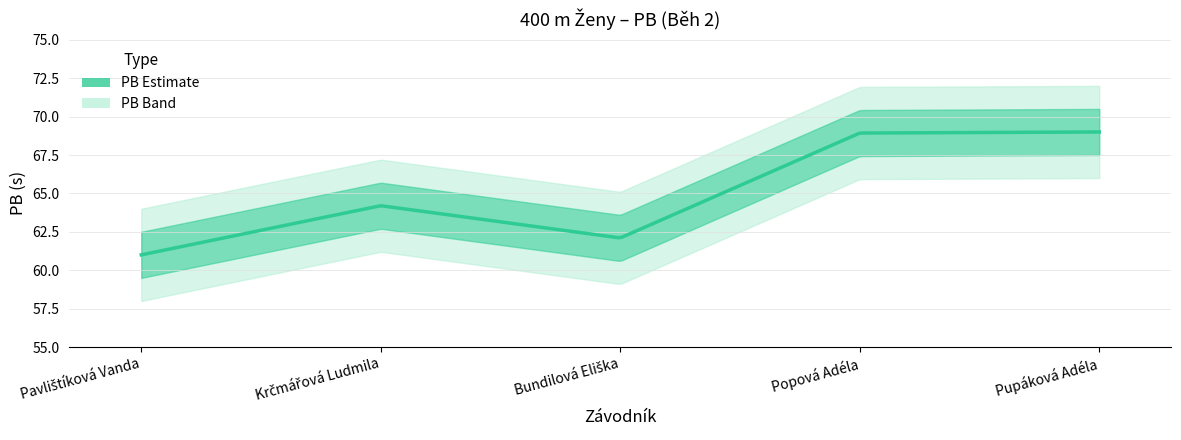

What is the label of the 4th point from the right?

Krčmářová Ludmila